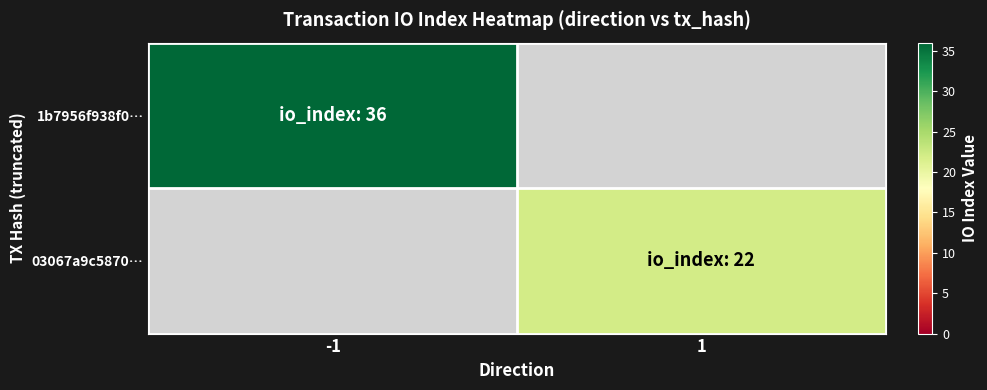

What is the total value across all series at -1?

36